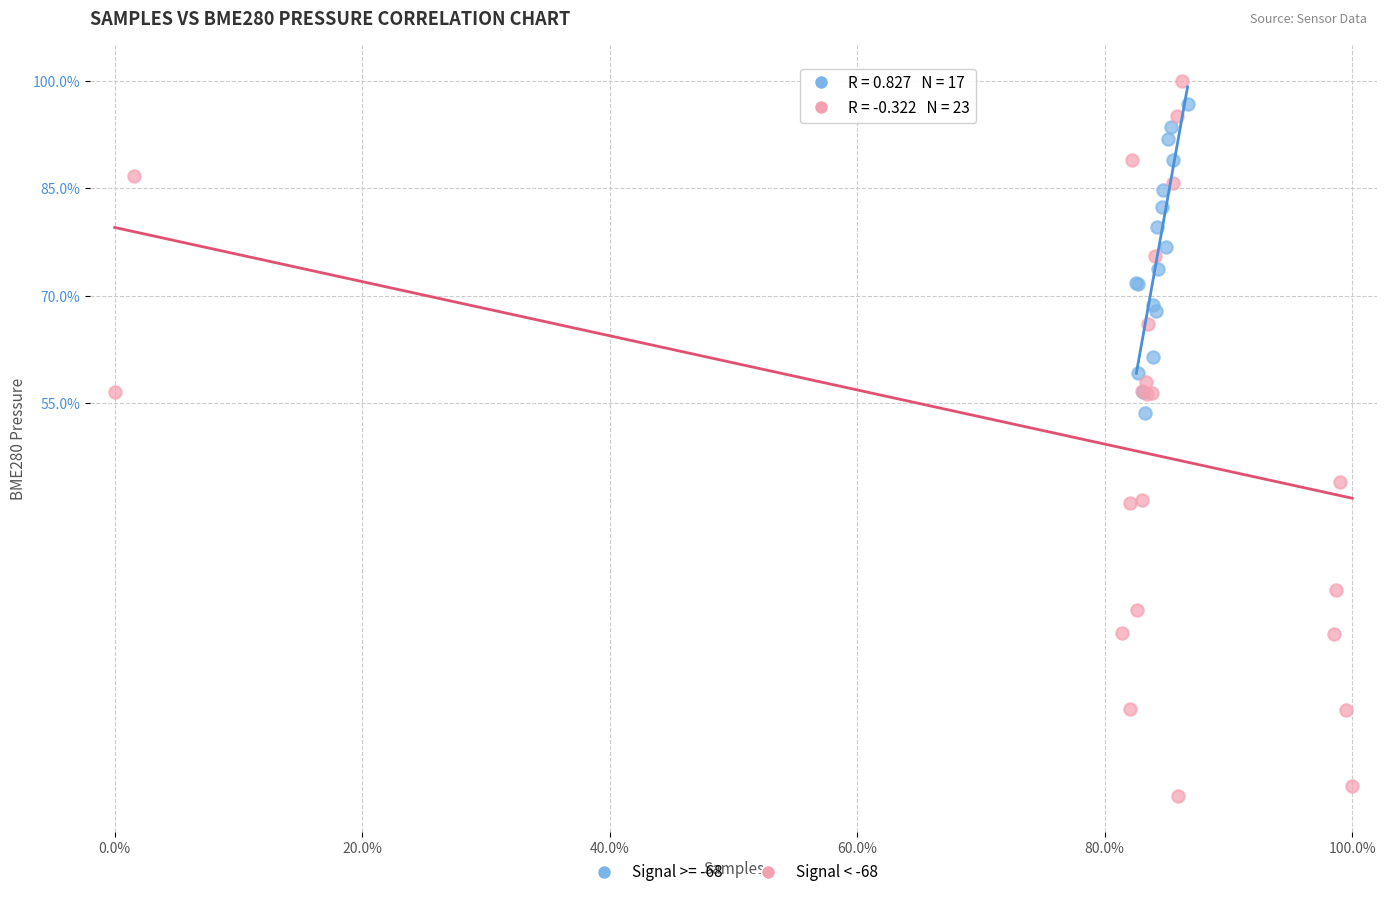

Which series has the largest Y range (max minus min)?

Signal < -68